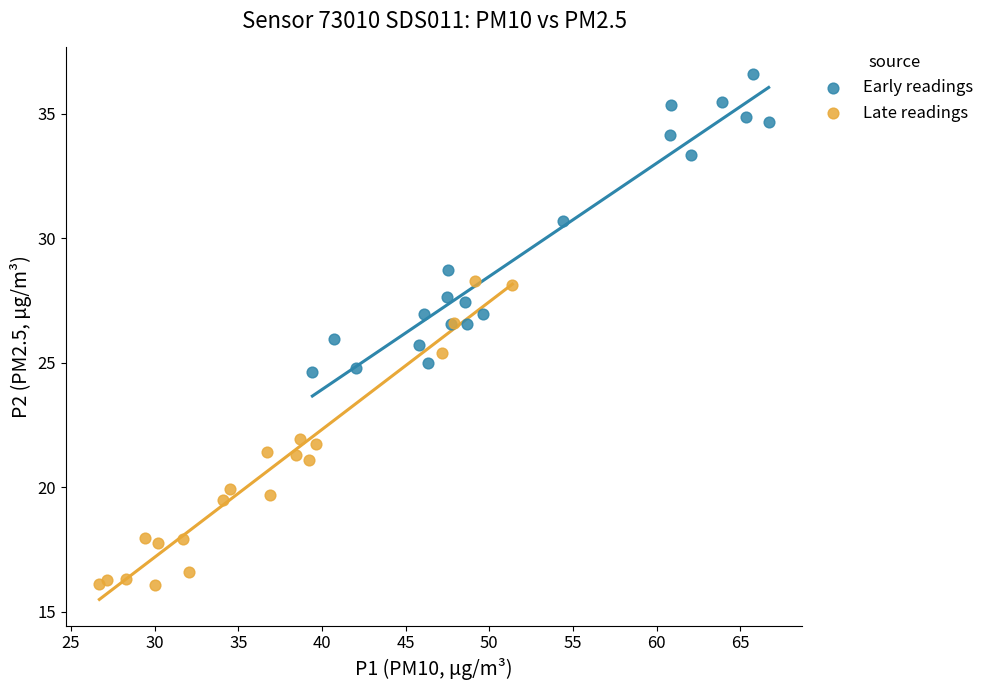

Which series reaches the minimum Y coordinate?

Late readings